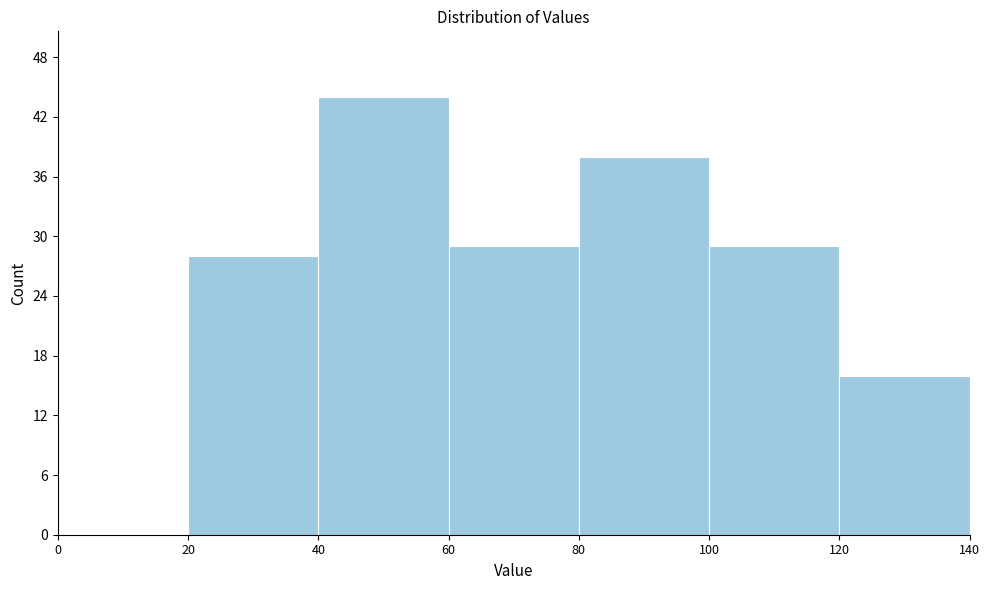

Reading left to right, transcribe this chart: for each bar, give the range it covers on the x-axis and its height. The values are not printed on the chart, so give them approximately, as read against the axis.

0 to 20: 0
20 to 40: 28
40 to 60: 44
60 to 80: 29
80 to 100: 38
100 to 120: 29
120 to 140: 16